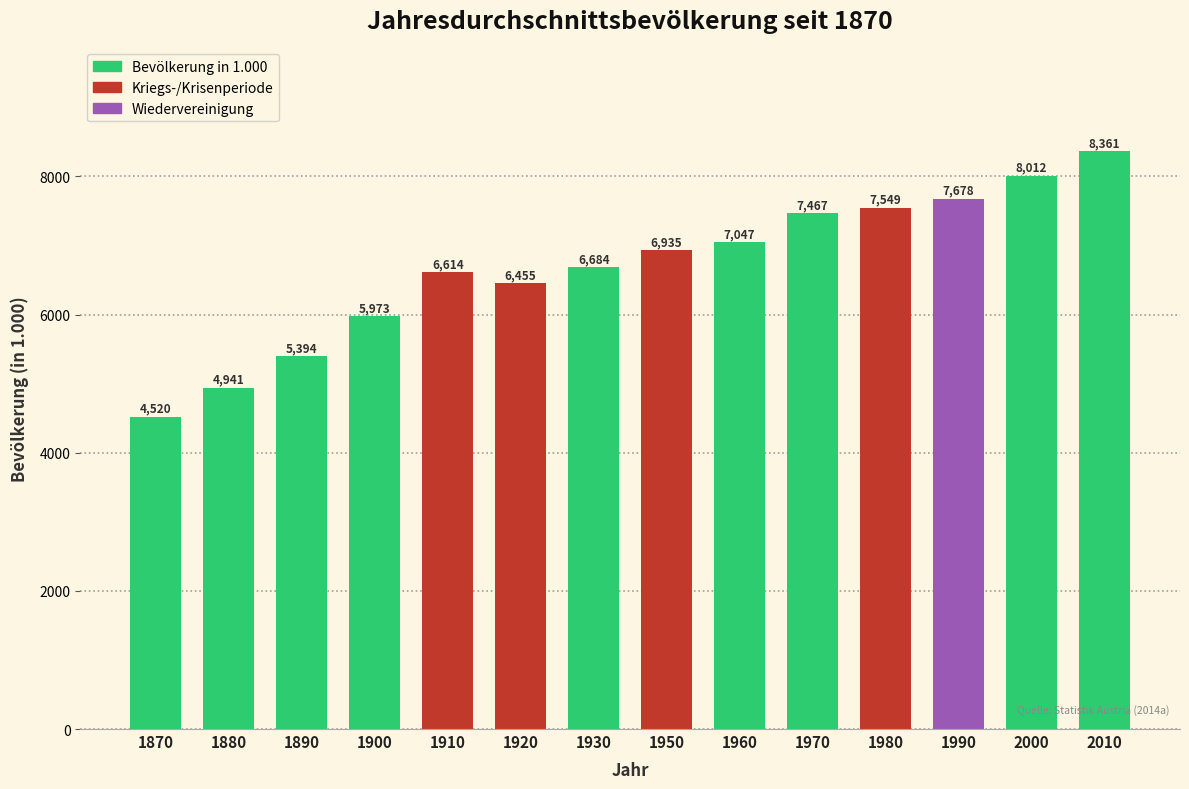

What is the value of the 6th bar from the left?

6455.0